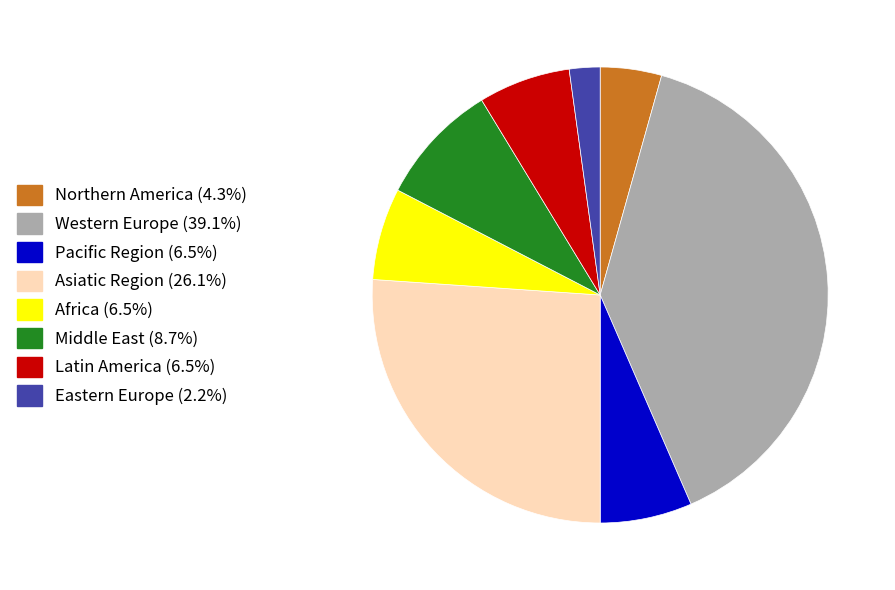

What is the smallest slice in the pie chart?

Eastern Europe